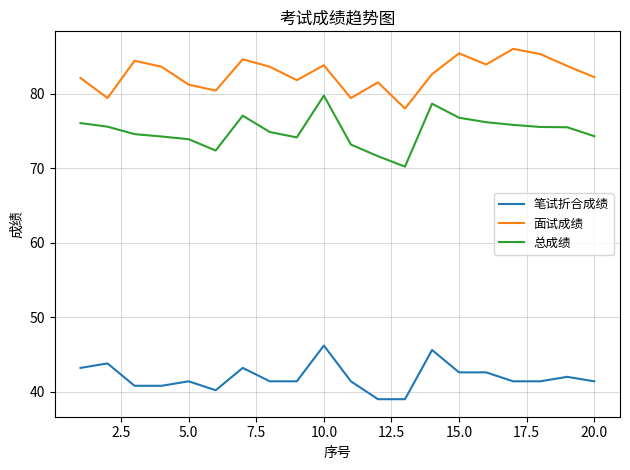

What is the greatest value displayed?

86.0